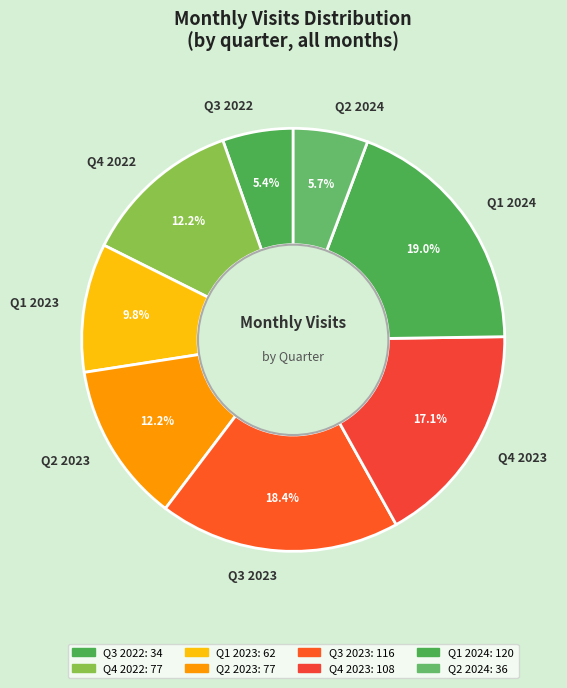

What is the largest slice in the pie chart?

Q1 2024